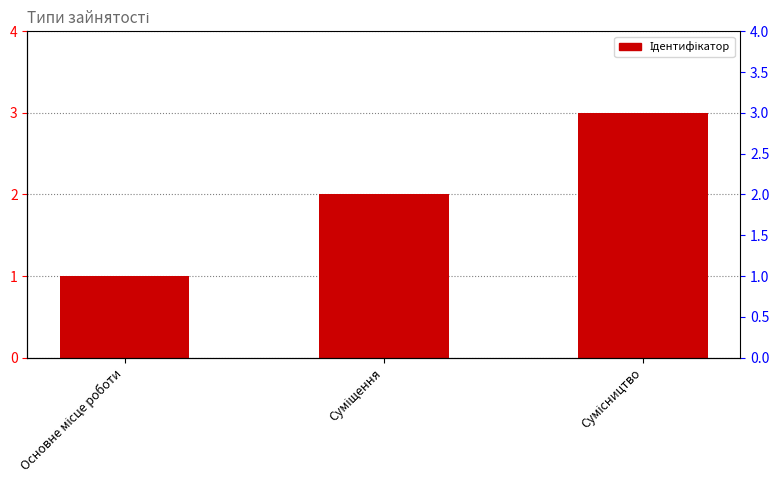

Reading right to left, extract all data points from this chart.

Сумісництво=3	Суміщення=2	Основне місце роботи=1